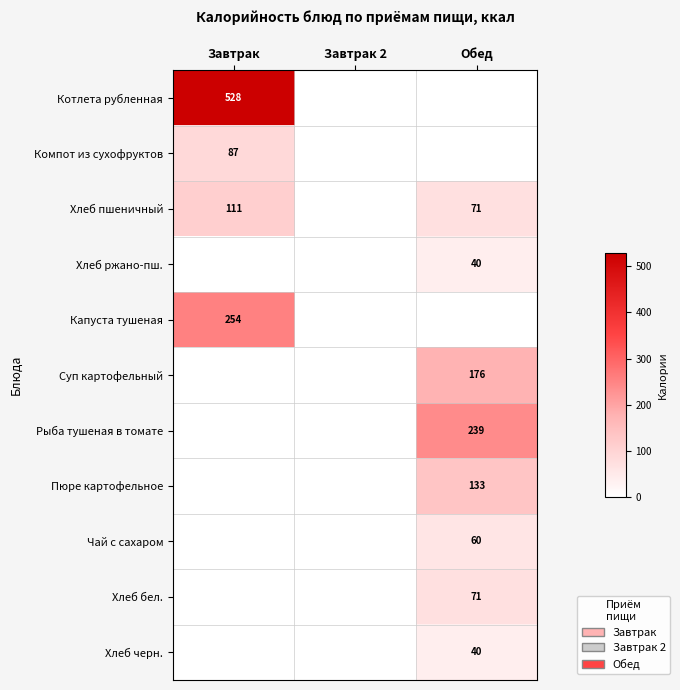

The value of Хлеб пшеничный at Обед is 94. True or false?

False